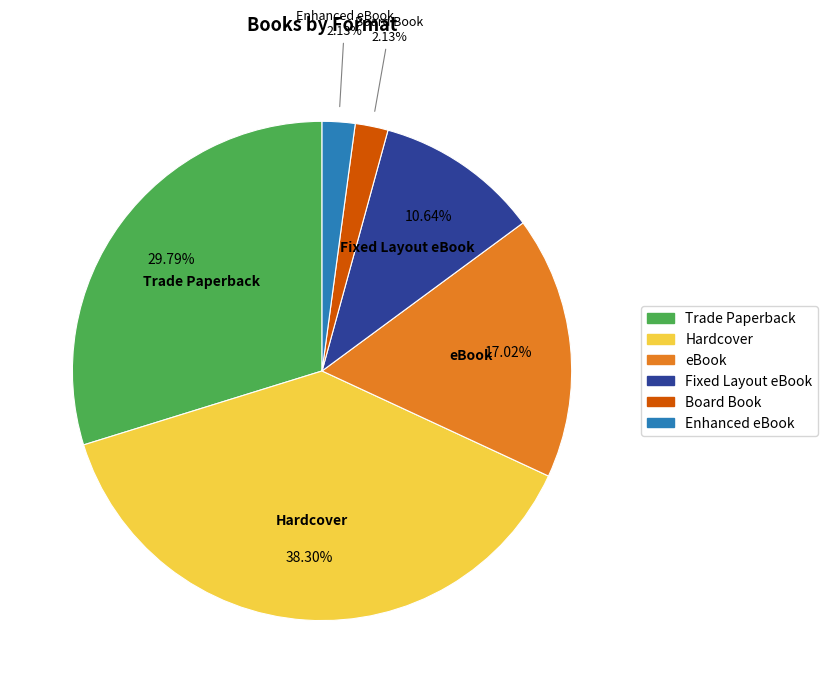

What is the ratio of the value at Fixed Layout eBook to the value at eBook?

0.6